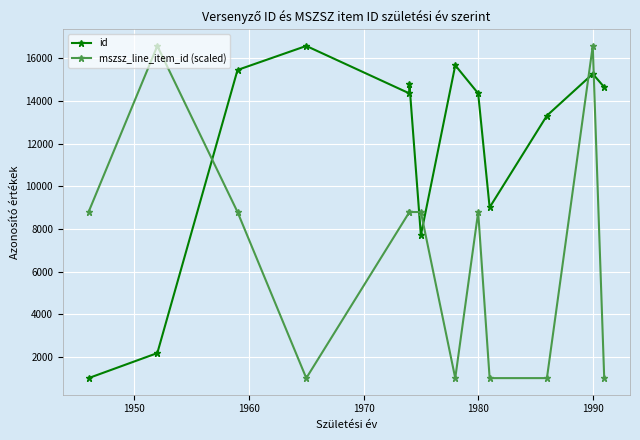

What is the spread (max minus min) of values at 1980?

5560.5